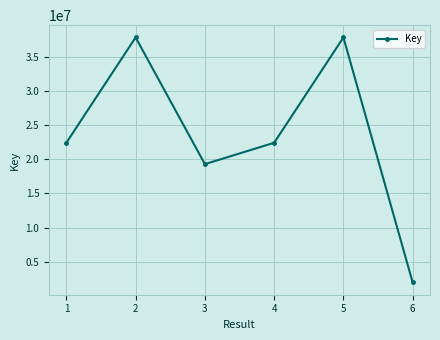

At which label is the value closest to 19912076?

3